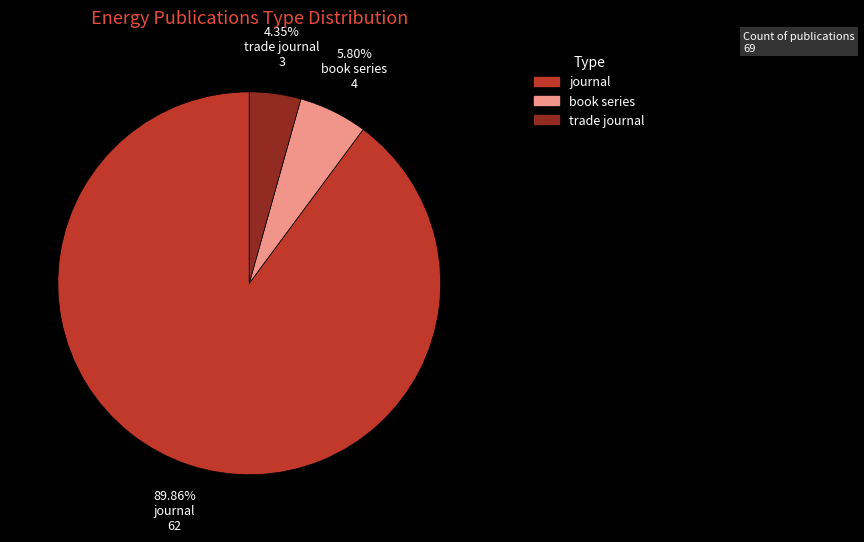

To the nearest percent, what is the difference between the largest and smallest slice percentages?

86%